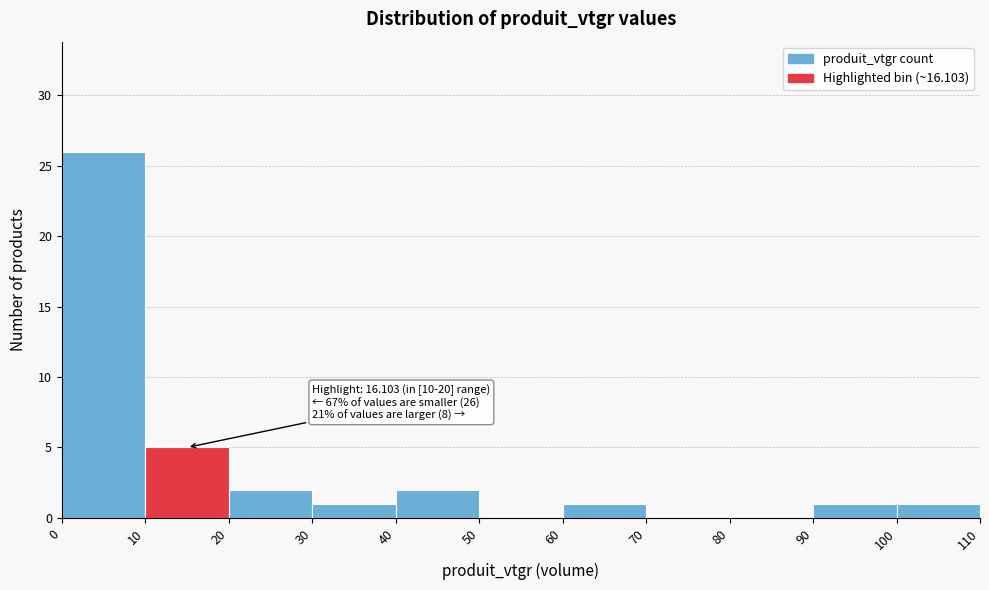

Which range on the x-axis has the tallest bar?

0 to 10